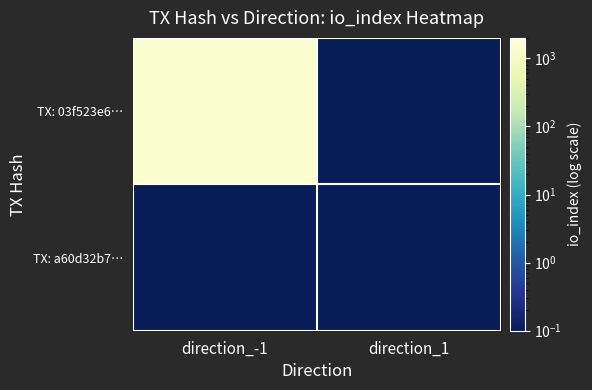

Which category has the highest value across all series?

direction_-1